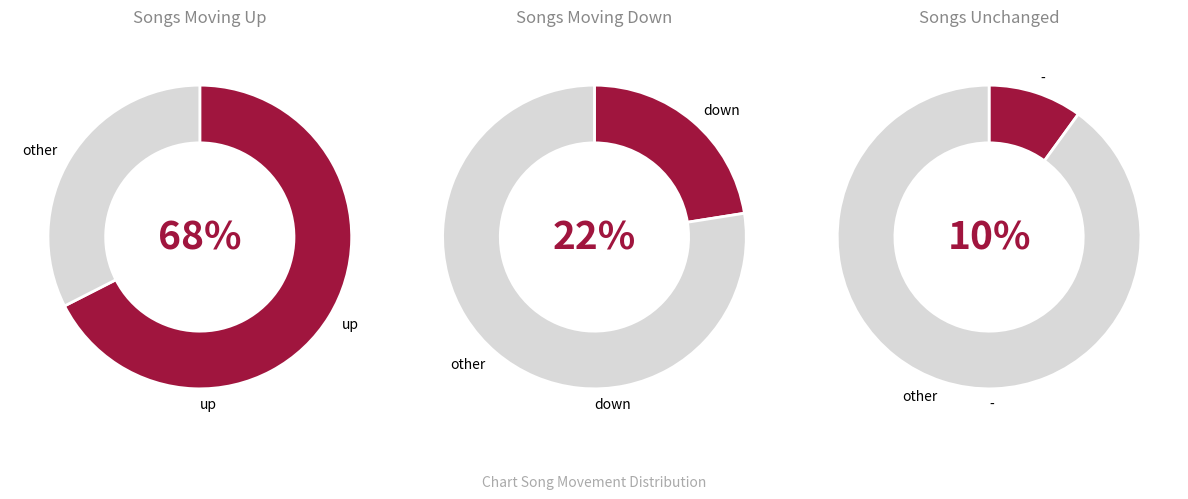

Rank the categories by value from highest to lowest.

up, down, -